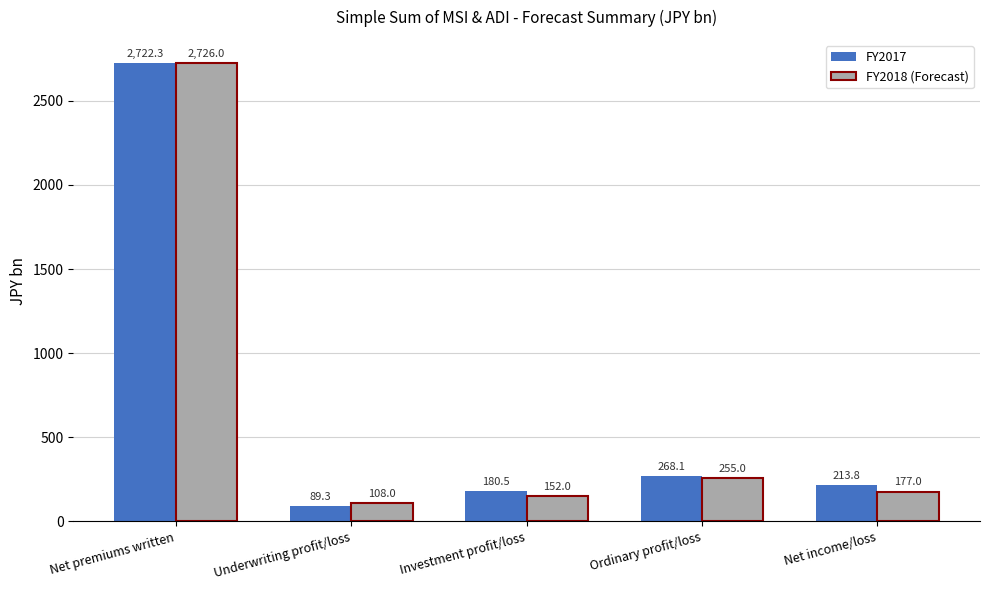

Which series changed the most between Investment profit/loss and Net income/loss?

FY2017